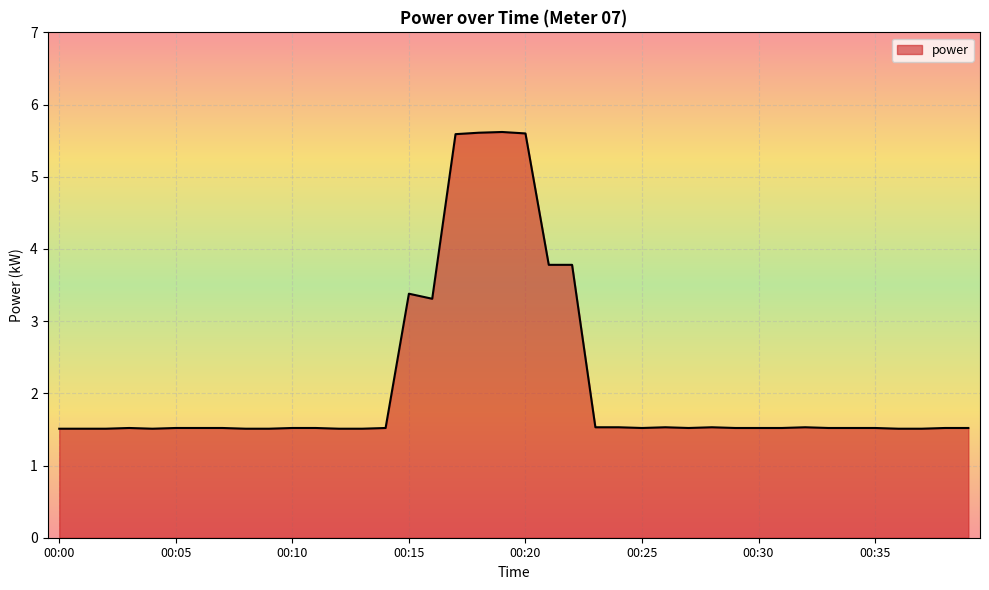

What is the minimum value shown in the chart?

1.5